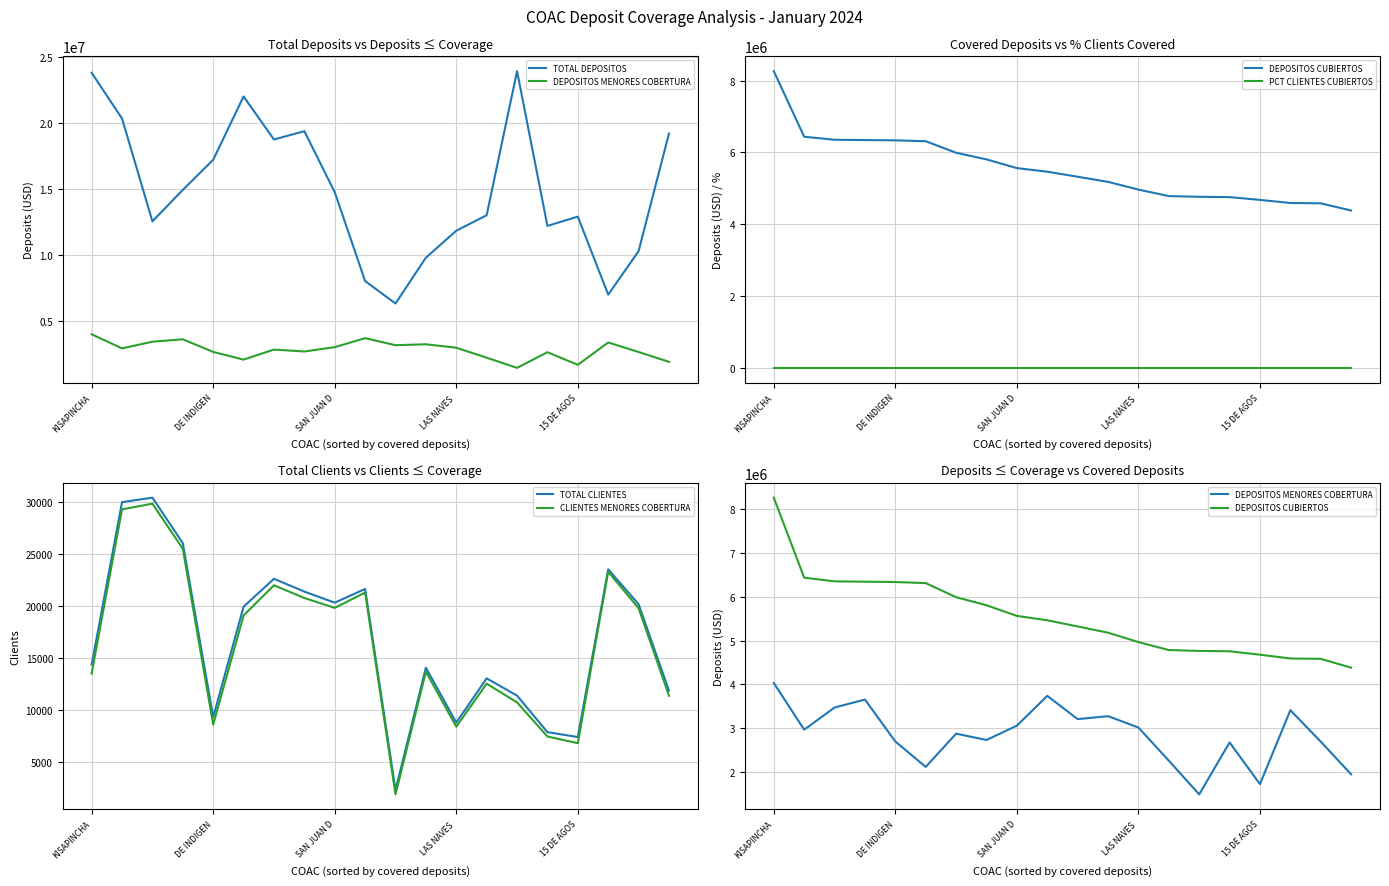

How many interior local peaks does the PCT CLIENTES CUBIERTOS series have?

7